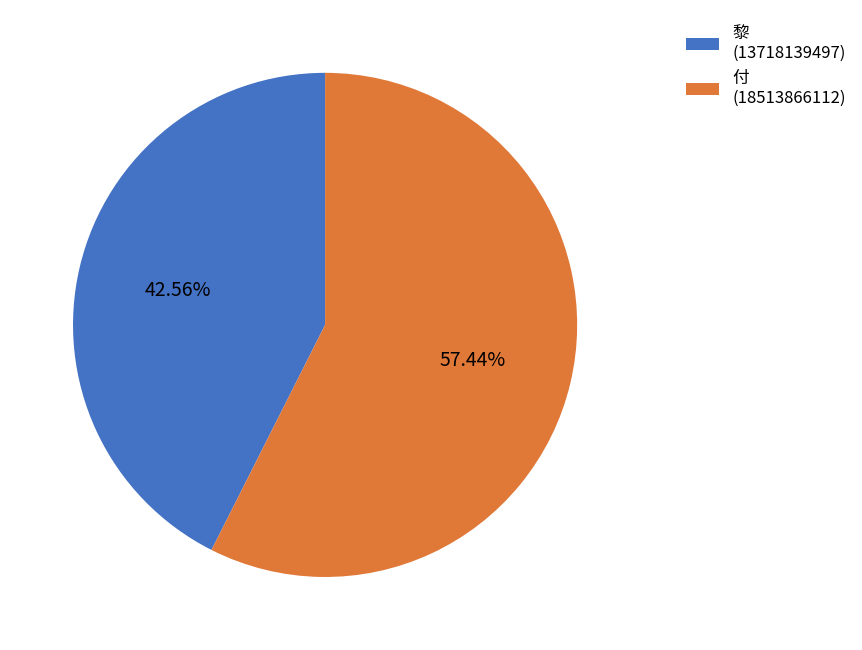

Count the number of slices in the pie.

2